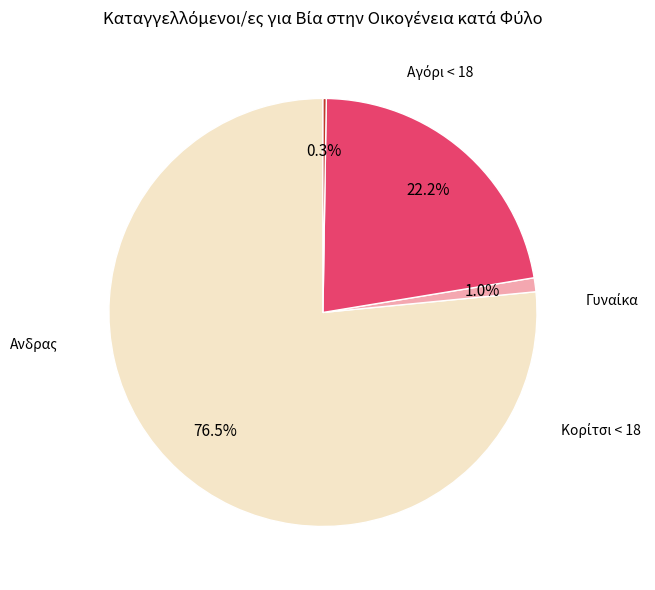

To the nearest percent, what is the difference between the largest and smallest slice percentages?

76%